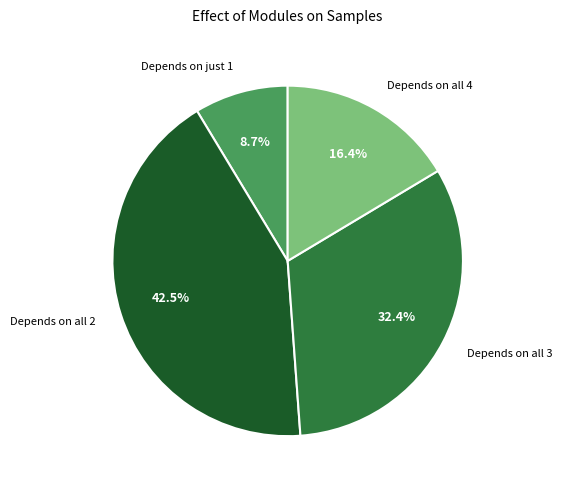

Which category has the biggest portion of the pie?

Depends on all 2